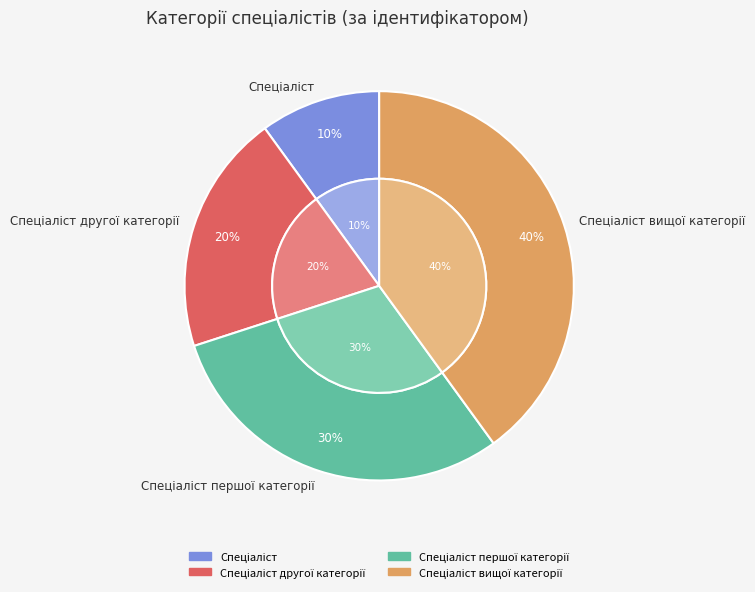

The Спеціаліст першої категорії slice represents 30% of the pie. True or false?

True